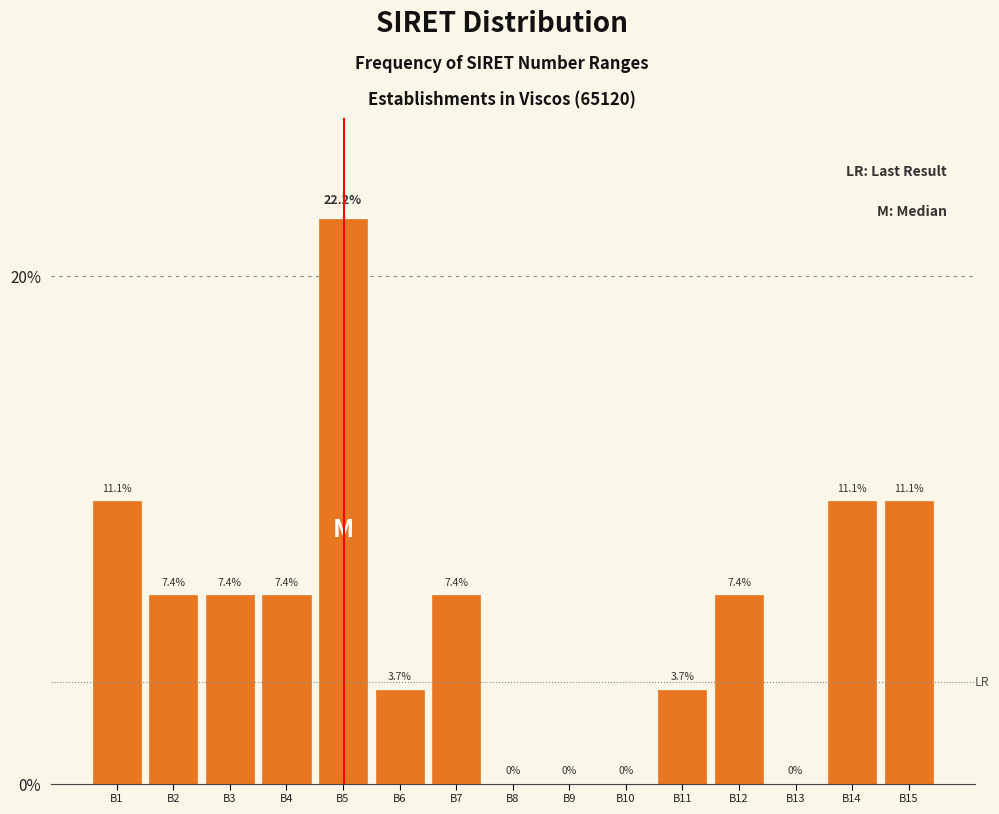

Are the bars horizontal?

No